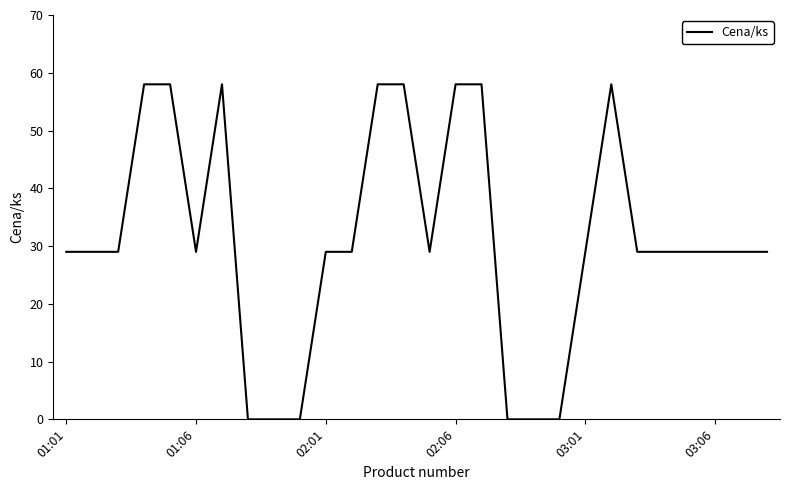

What is the difference between the maximum and minimum values?

58